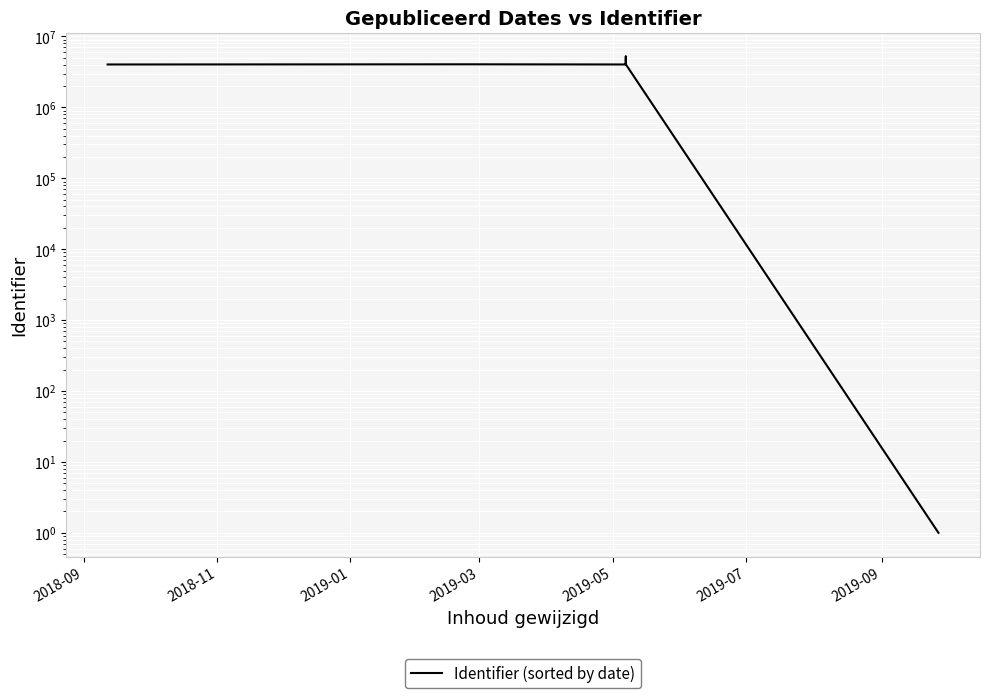

Does the chart display data point markers on the line(s)?

No